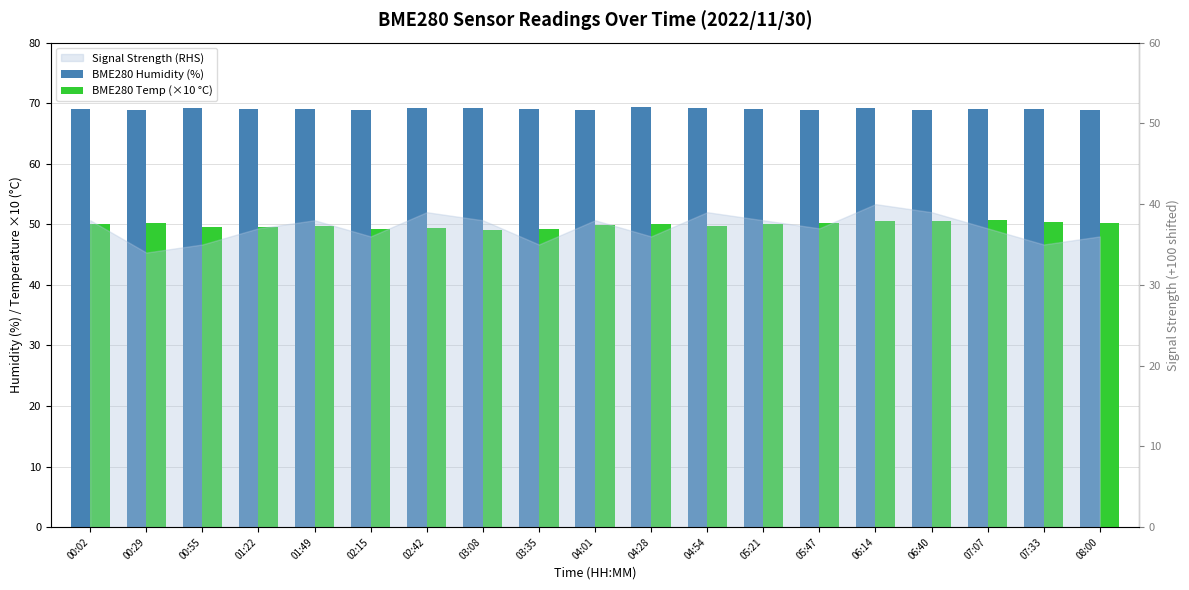

What position from the right is 01:49?

15